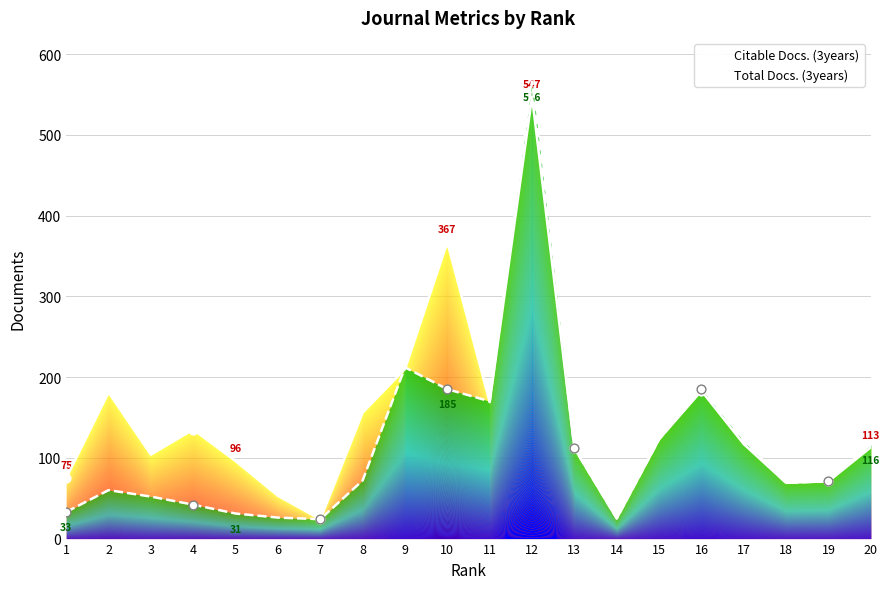

Which series reaches the minimum Y coordinate?

Citable Docs. (3years)